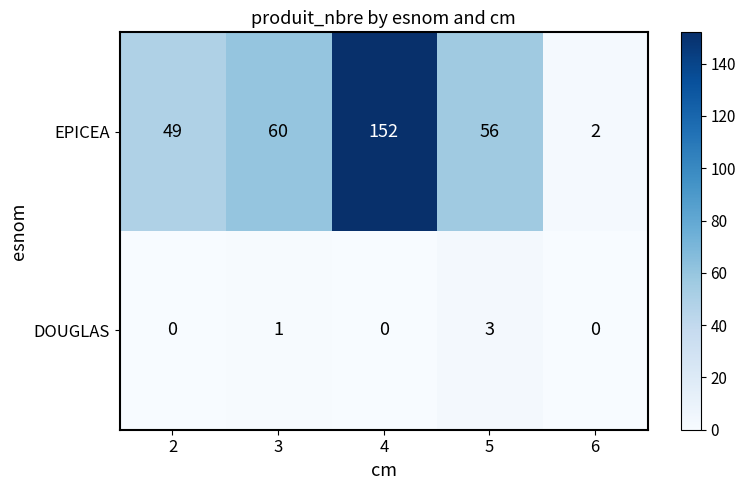

Which series has the largest total across all categories?

EPICEA